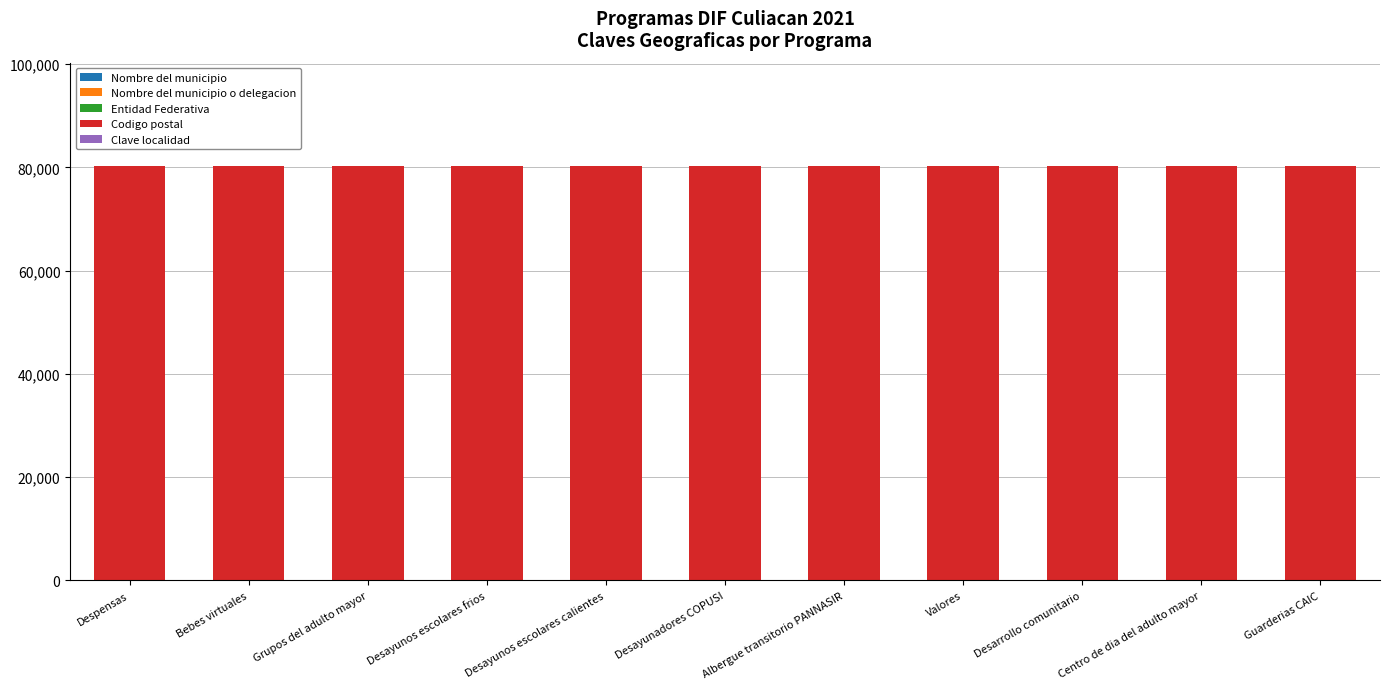

Is it true that Nombre del municipio o delegacion equals 2 at Albergue transitorio PANNASIR?

False